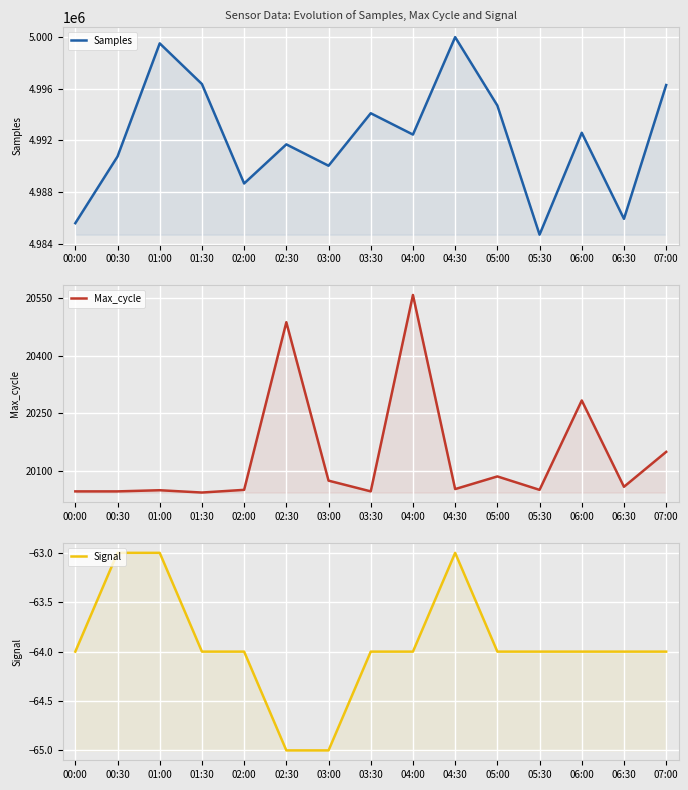

Is the value of Samples at 01:30 greater than the value of Max_cycle at 02:30?

Yes